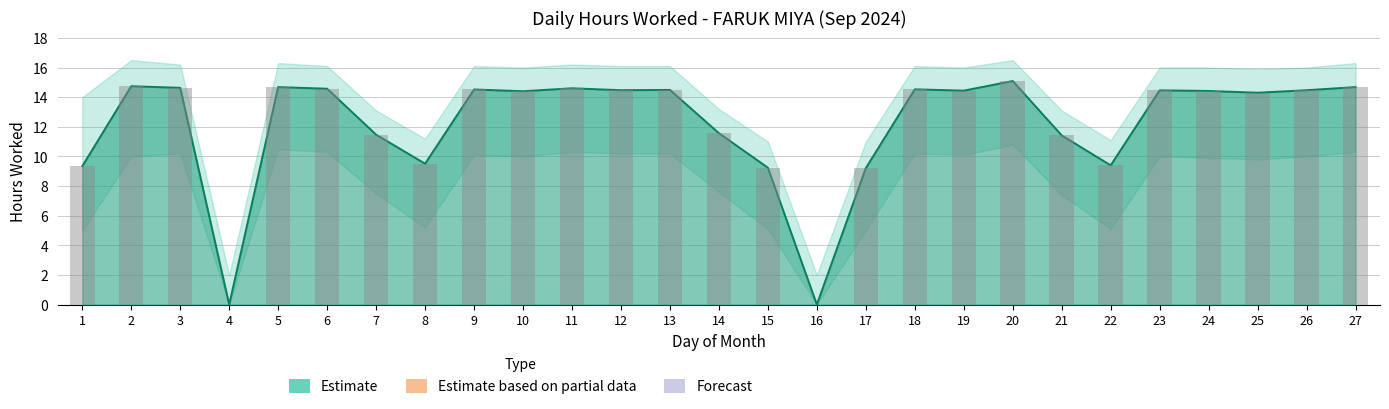

Count the number of values greater than 14.

17